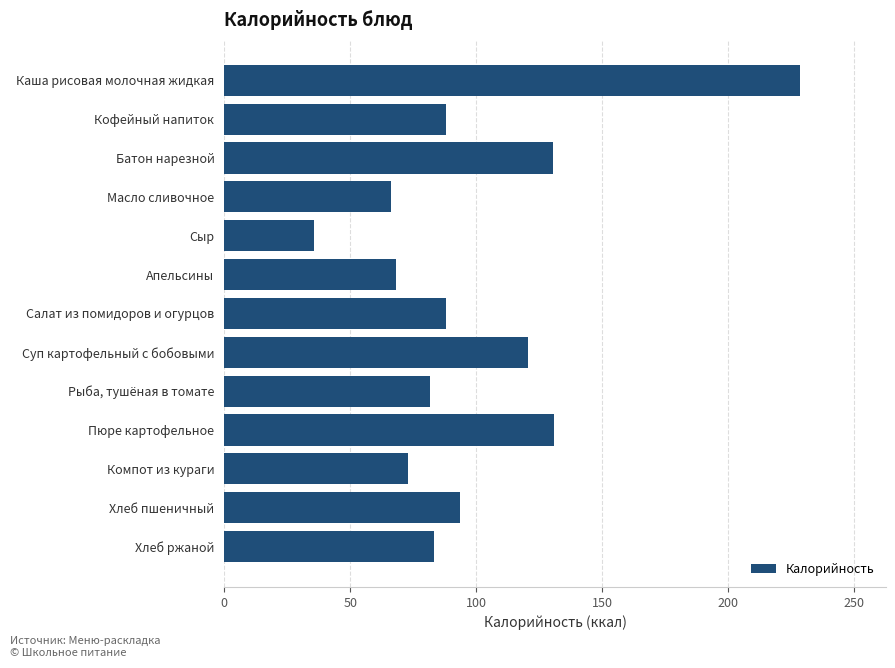

What is the approximate value at Суп картофельный с бобовыми?

120.5